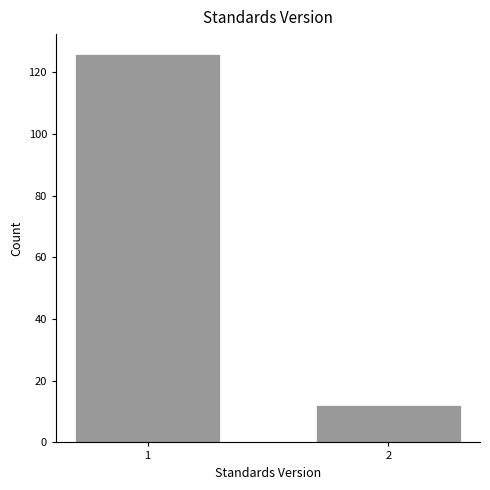

Reading left to right, extract all data points from this chart.

1=126	2=12